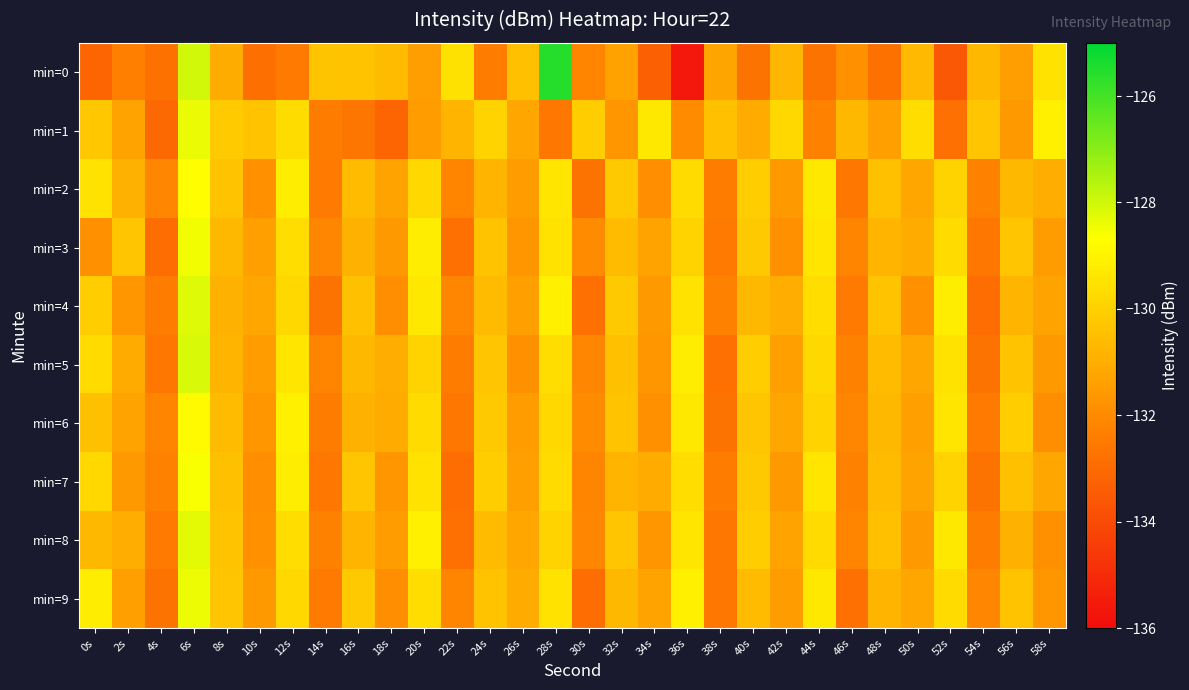

At which category is the sum across all series the highest?

6s